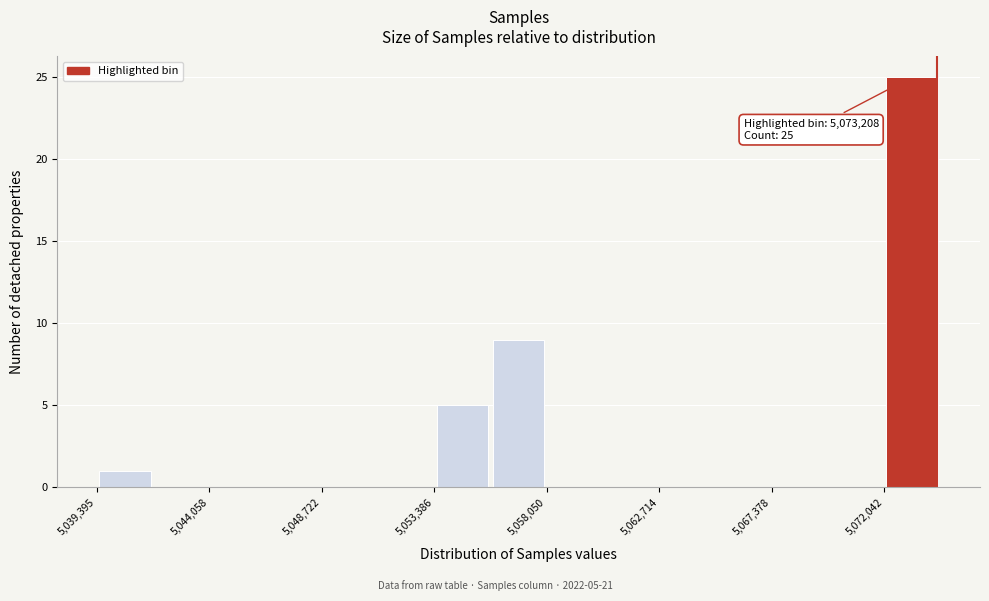

Over which range of the x-axis is the bar tallest?

5072000 to 5074500